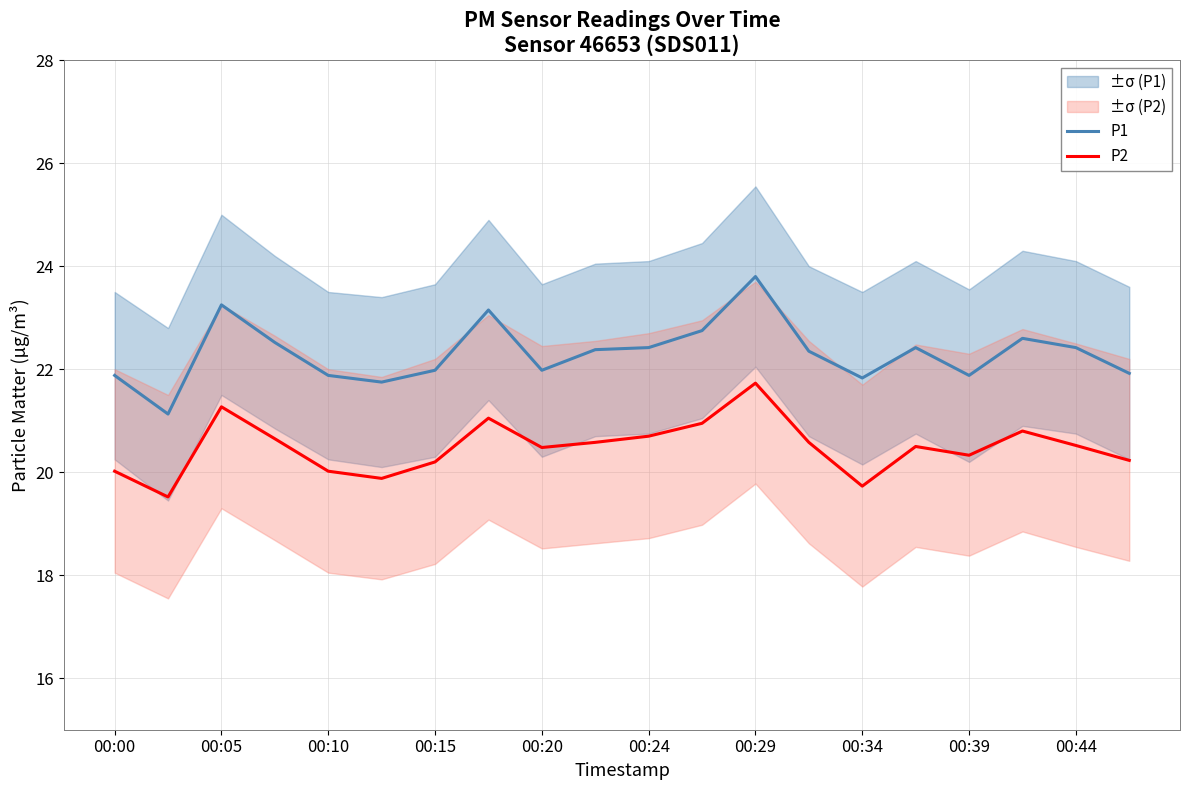

True or false: P1 has more than 2 interior local peaks.

True